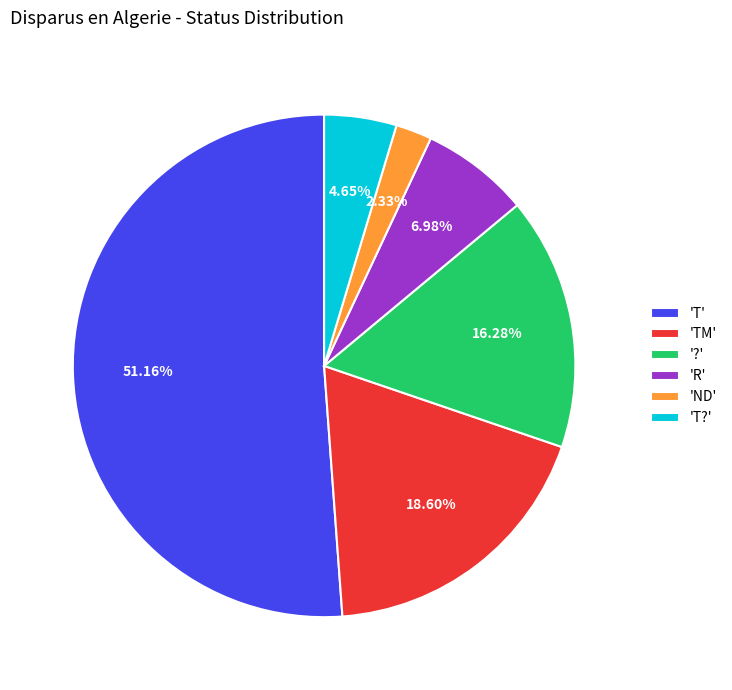

Does '?' represent more than half of the total?

No